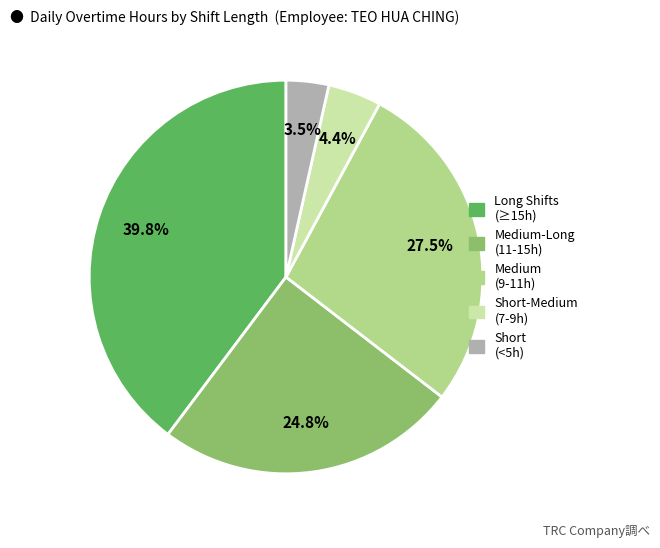

Is there a majority slice in this chart?

No